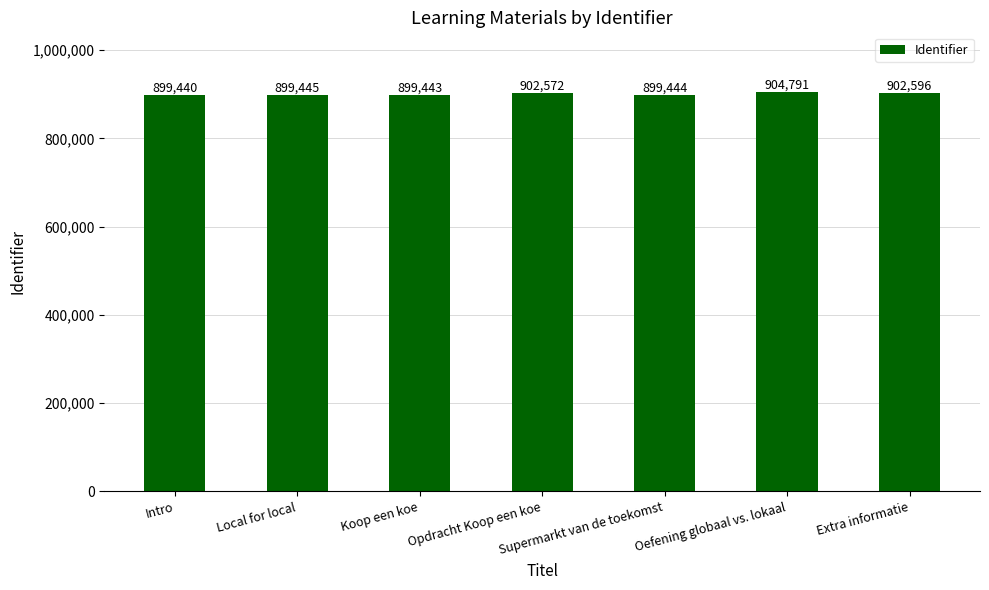

True or false: the data shows 1374915 at Supermarkt van de toekomst.

False